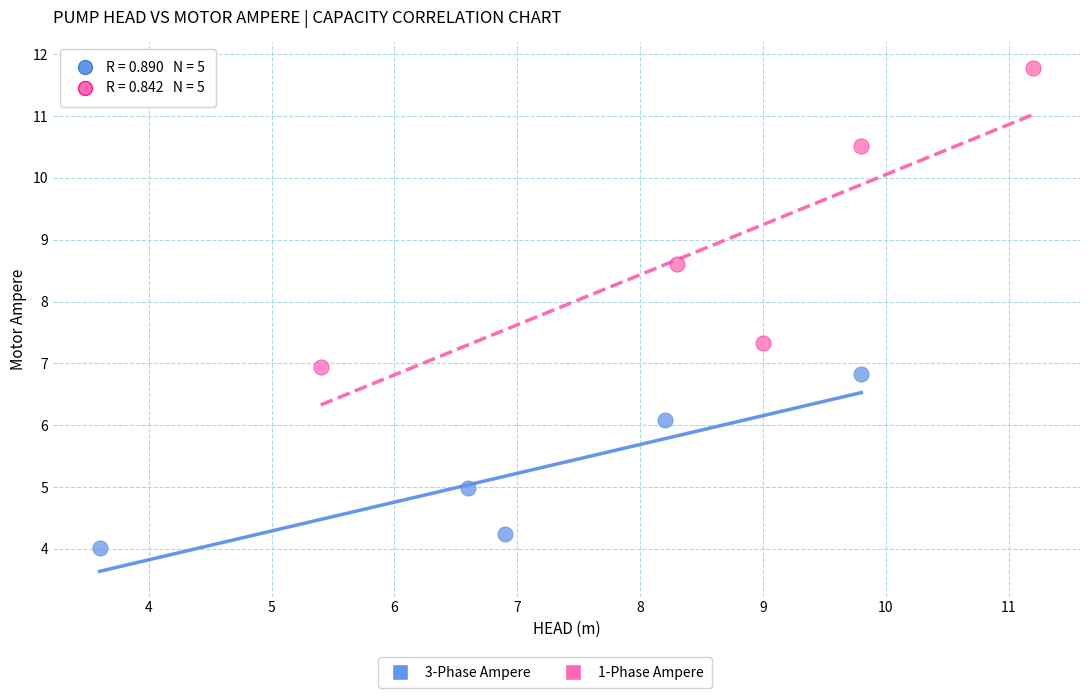

Which series has the largest Y range (max minus min)?

1-Phase Ampere